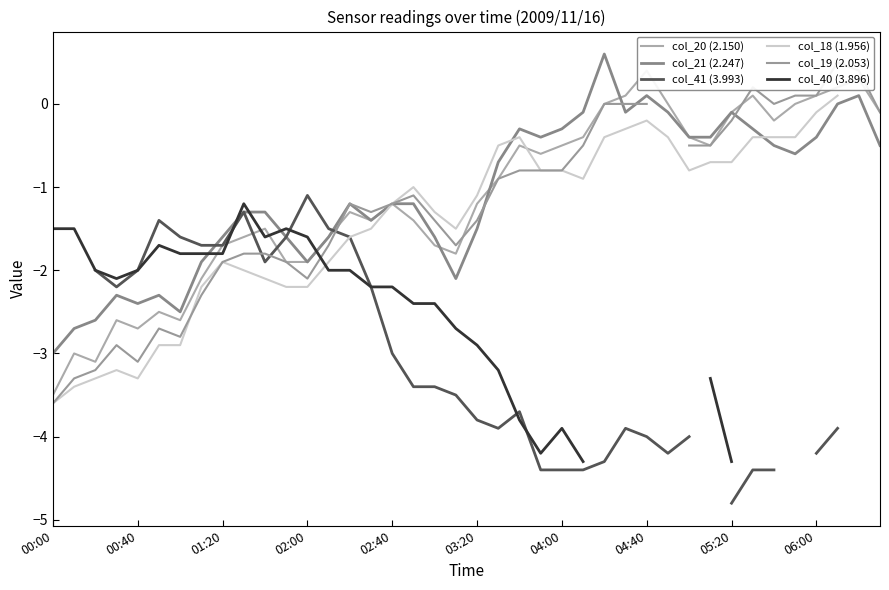

How many times do col_21 (2.247) and col_40 (3.896) cross each other?

5